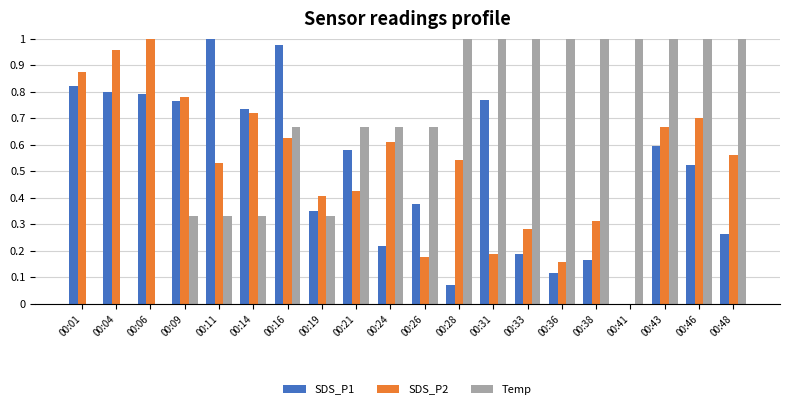

Between 00:06 and 00:26, which series saw the biggest shift?

SDS_P2